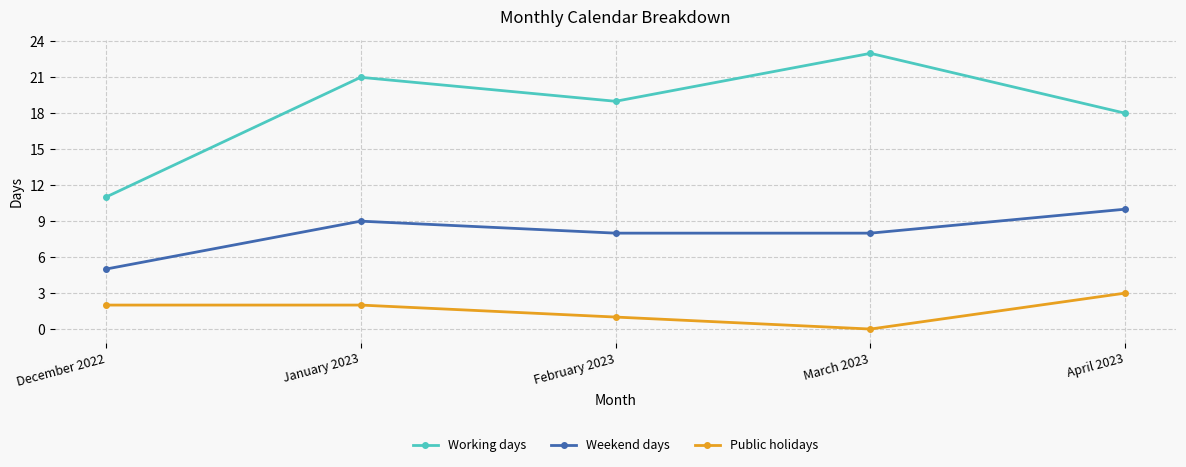

Is the value of Weekend days at December 2022 greater than the value of Working days at April 2023?

No